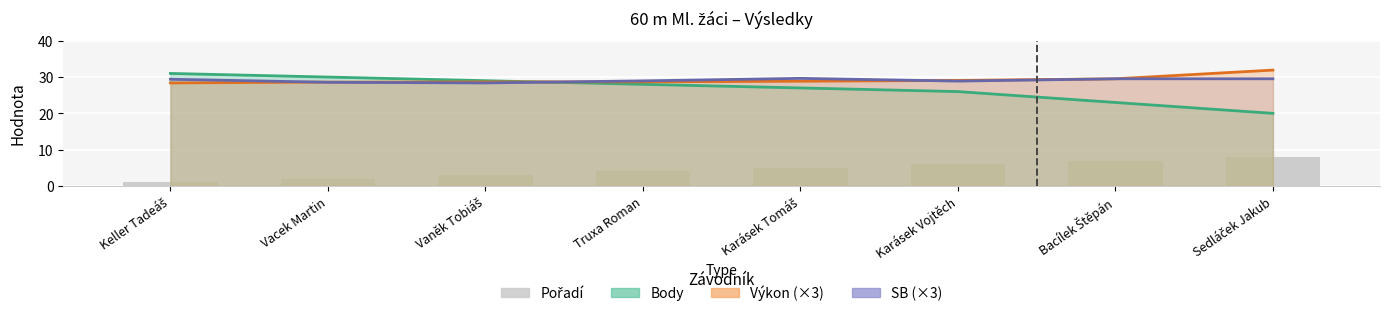

Count the number of categories in the chart.

8